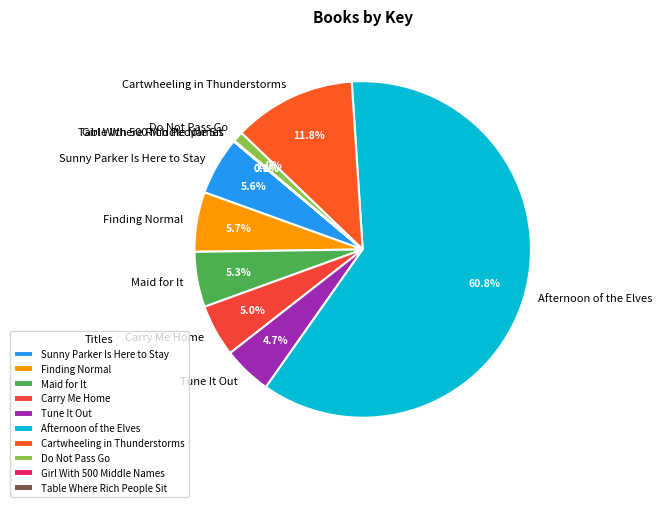

True or false: Carry Me Home accounts for 5% of the total.

True